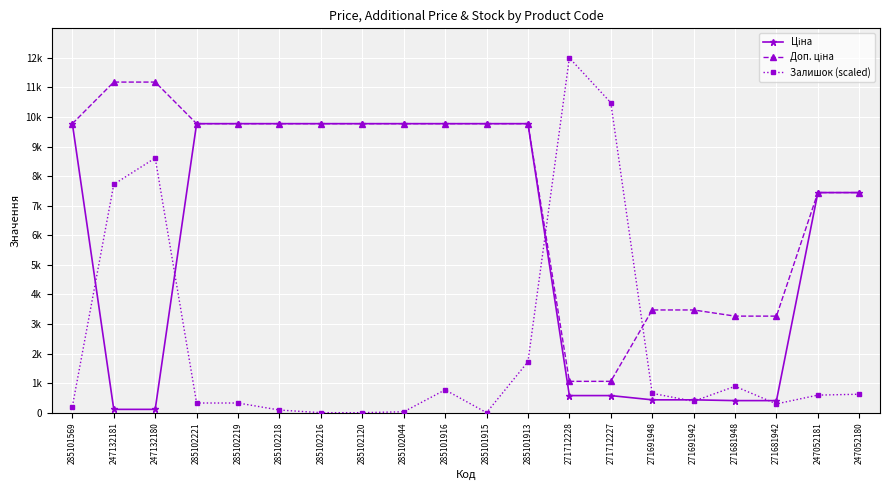

Where is Доп. ціна nearest to the value 6121?

247052181